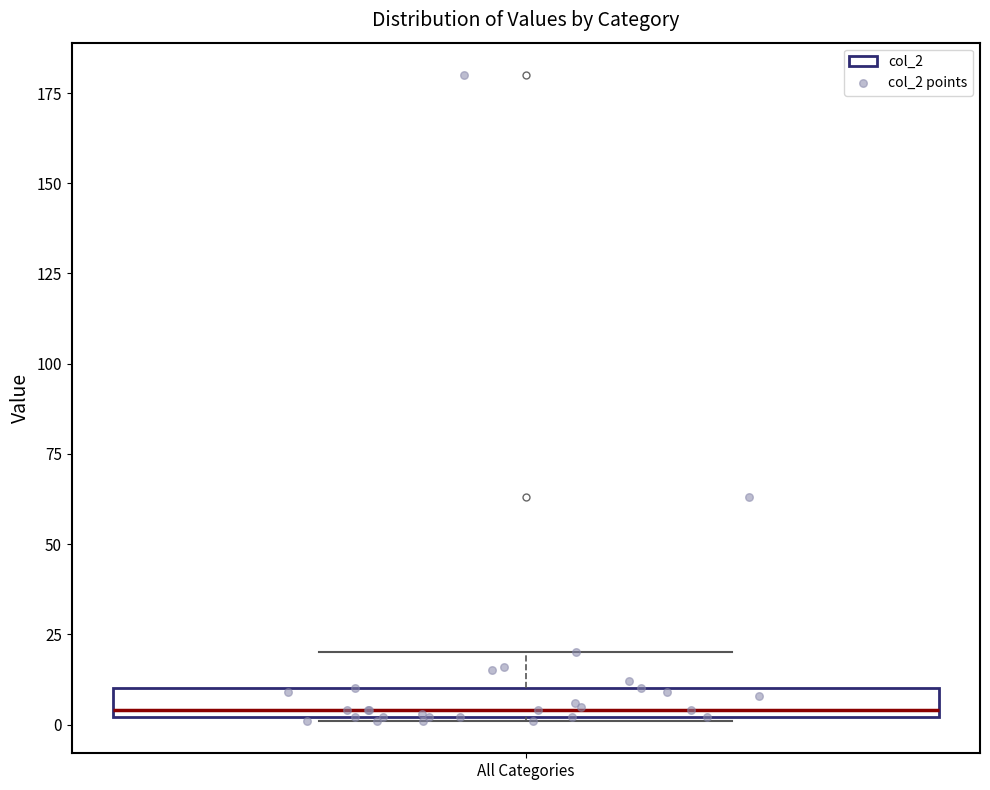

Transcribe this box plot: give where the median line is, the range the box spans, and where the two whiskers end, as read against the y-axis. The values are not printed on the chart, so give them approximately, as read against the axis.

median 5, box 0 to 10, whiskers 0 to 20